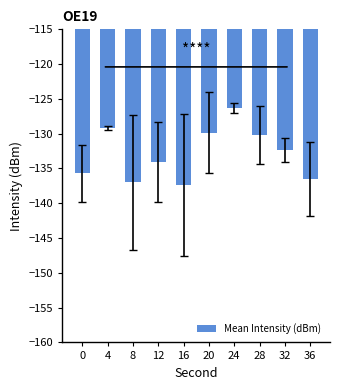

What is the difference between the values at 20 and 4?

0.7